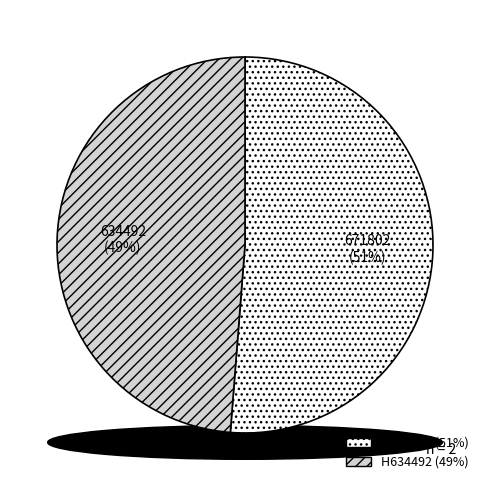

Is it true that 671802 is 43% of the pie?

False